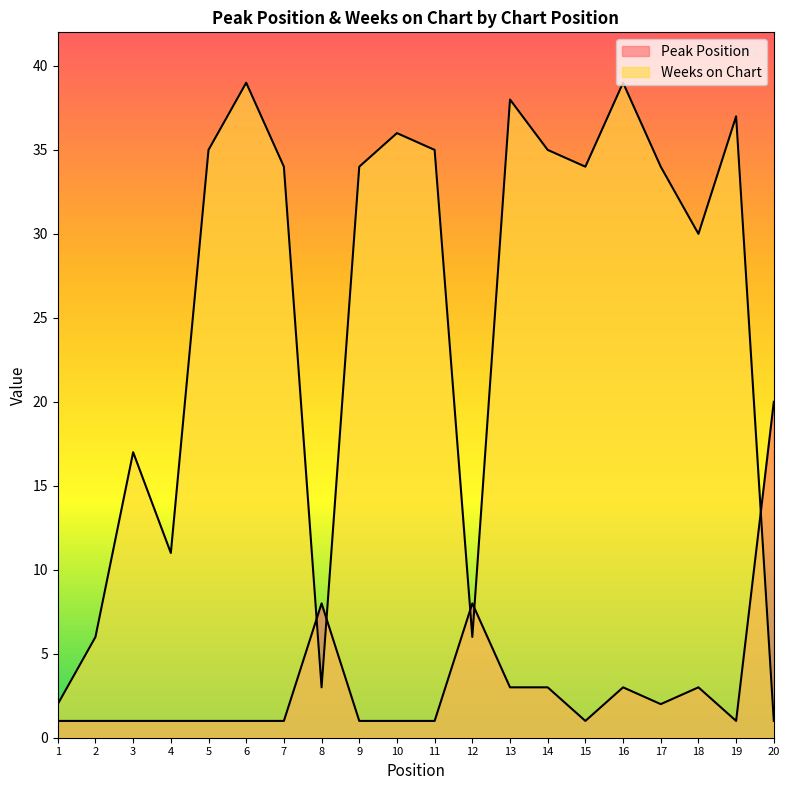

At which category is the sum across all series the highest?

16